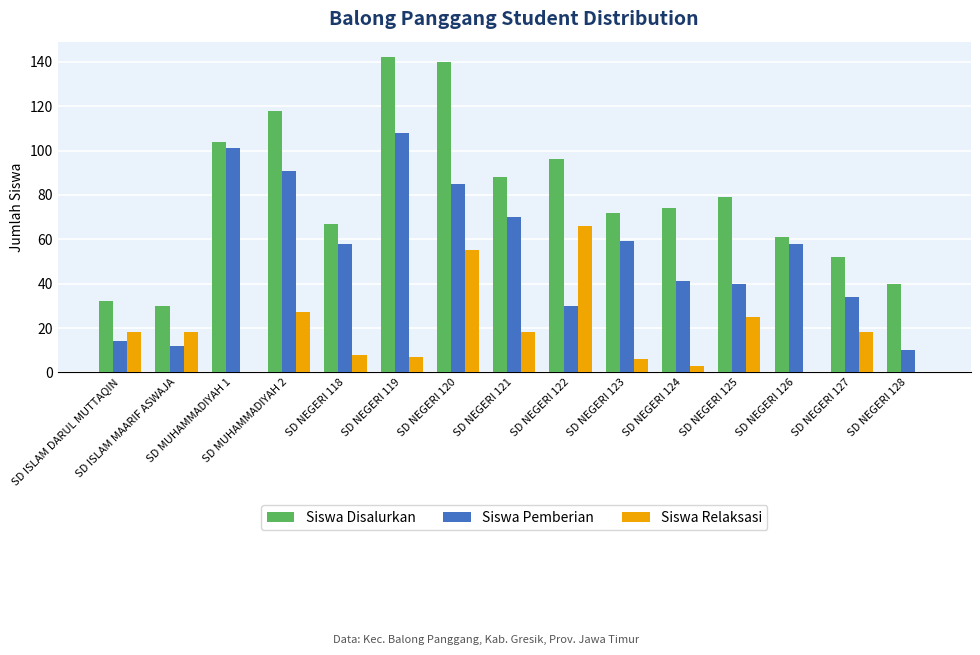

What are all the series names shown in the legend?

Siswa Disalurkan, Siswa Pemberian, Siswa Relaksasi